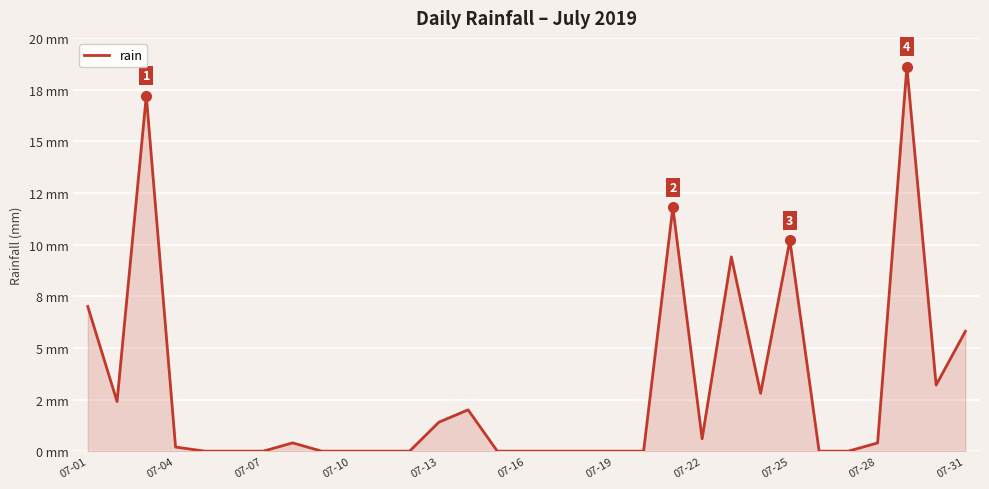

Does the chart display data point markers on the line(s)?

No